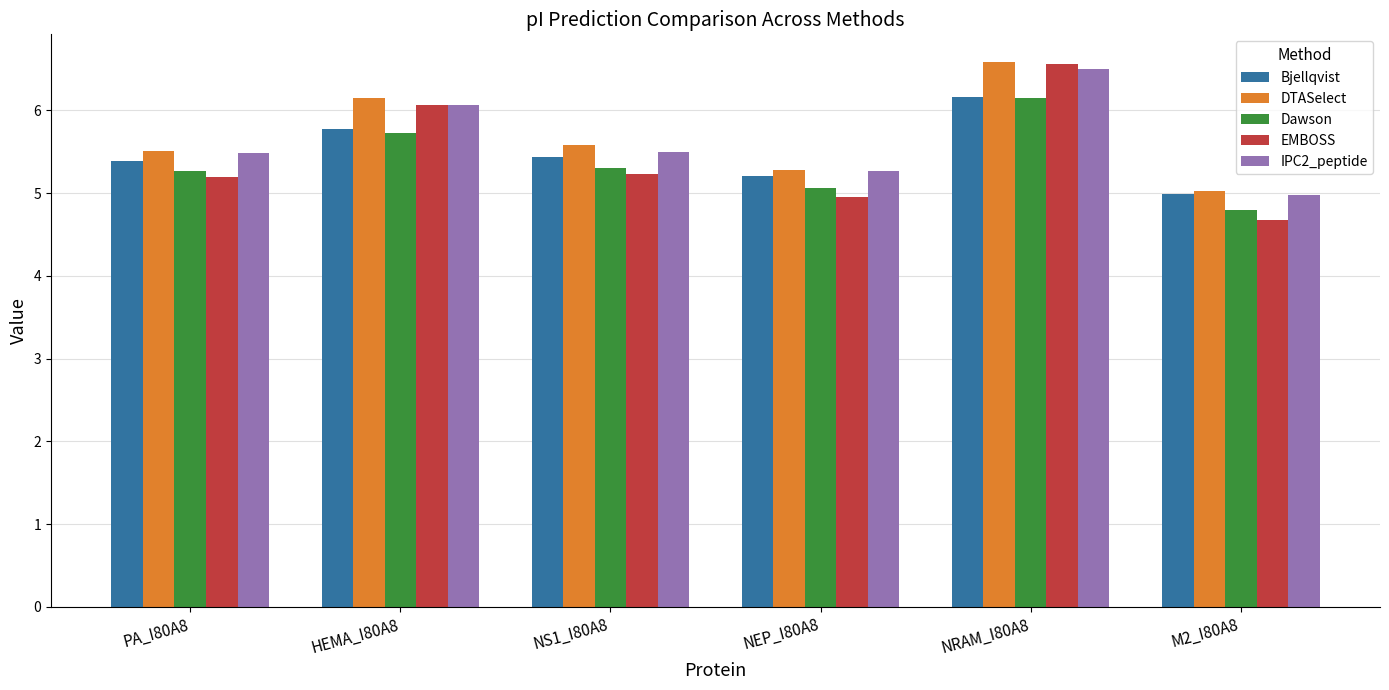

How many series are shown in this chart?

5